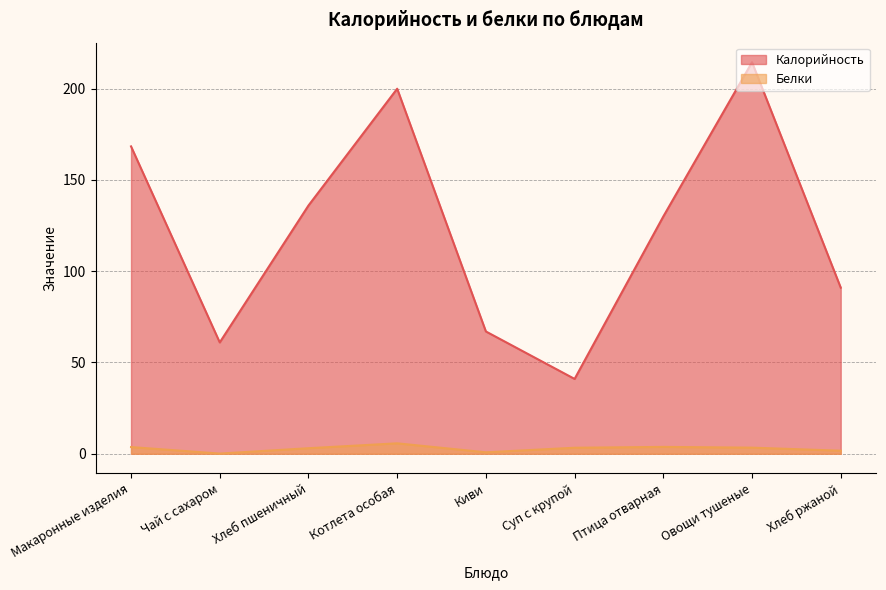

At which label does Белки reach its peak?

Котлета особая